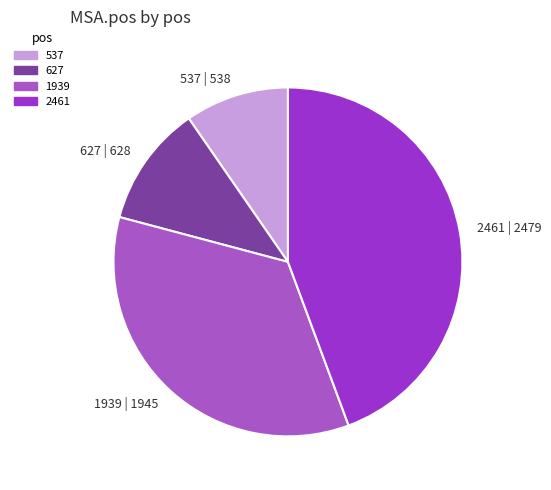

Is it true that 537 is 10% of the pie?

True